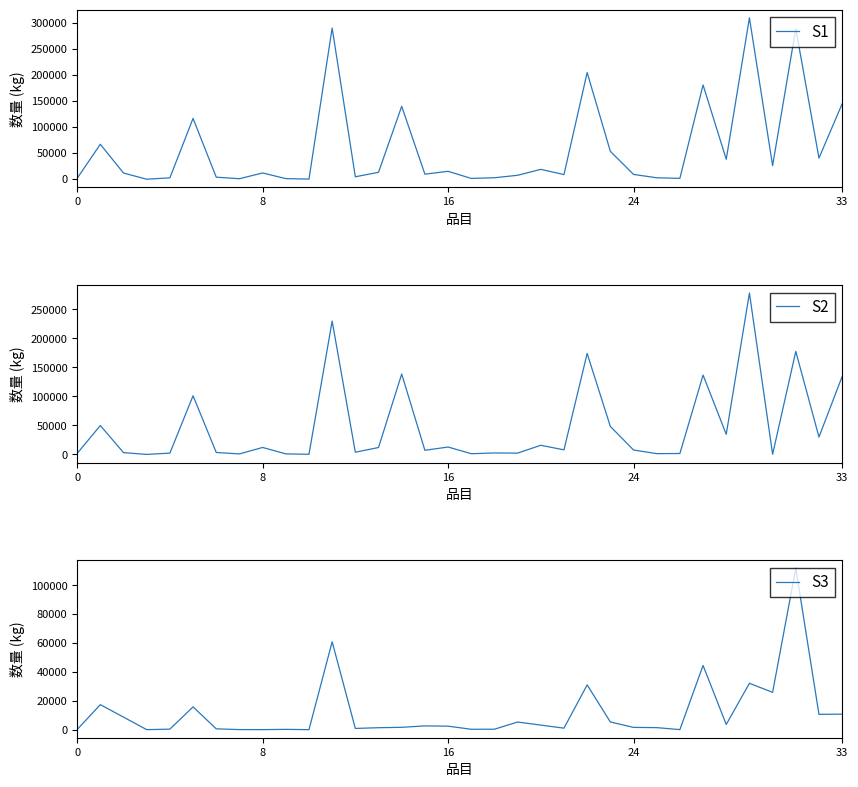

What is the difference between the S3 values at 19 and 29?

26840